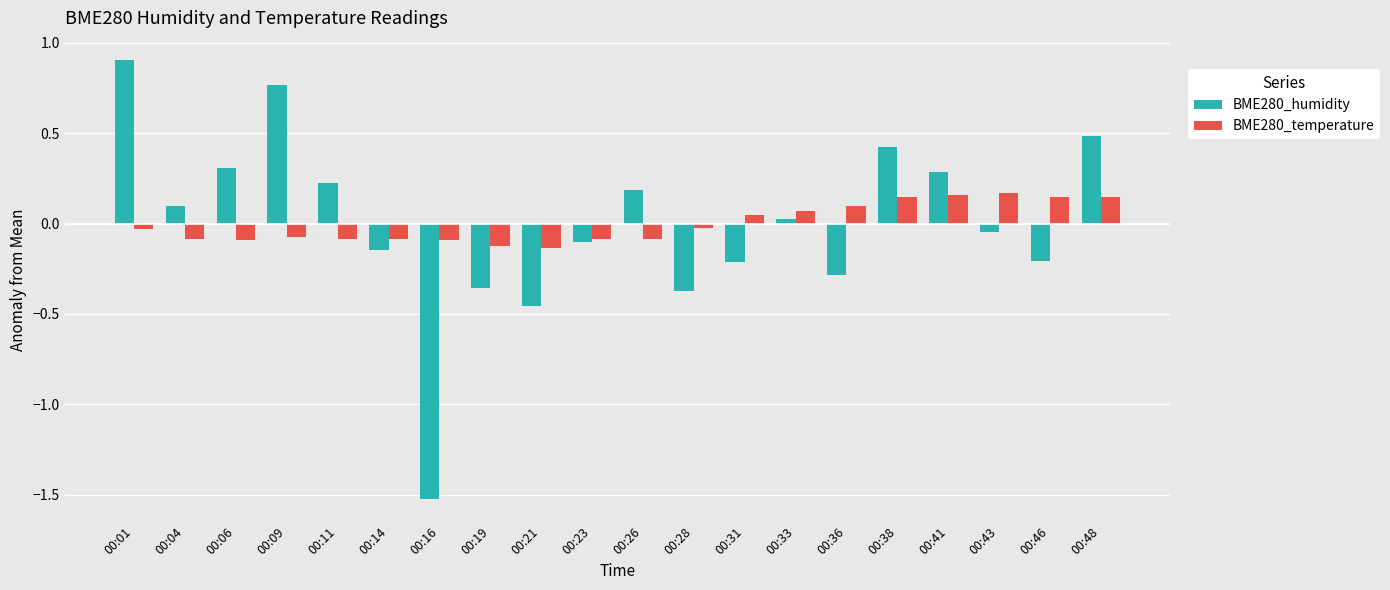

List the series in order of their peak value, highest first.

BME280_humidity, BME280_temperature